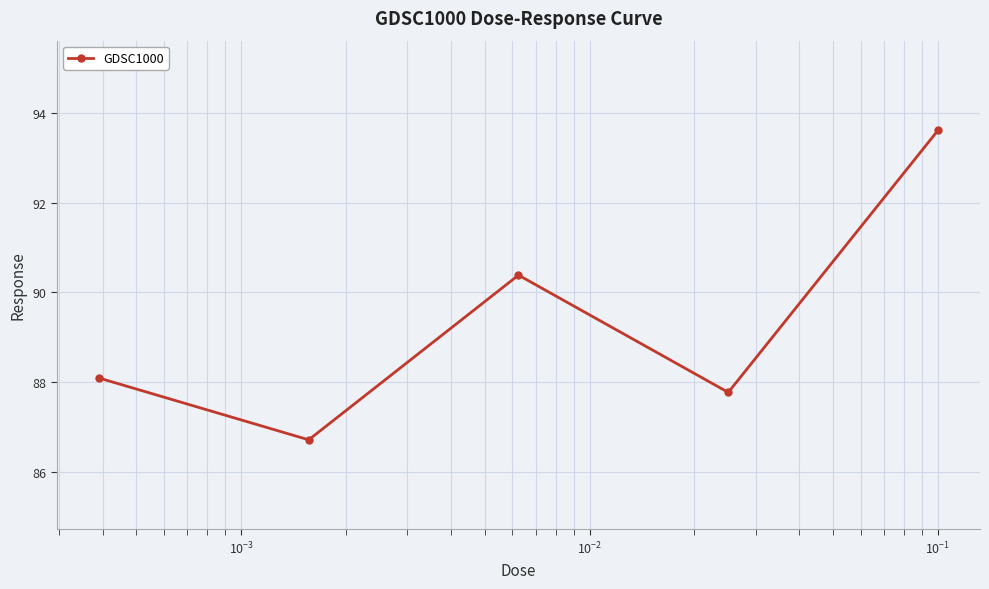

What is the greatest value displayed?

93.6